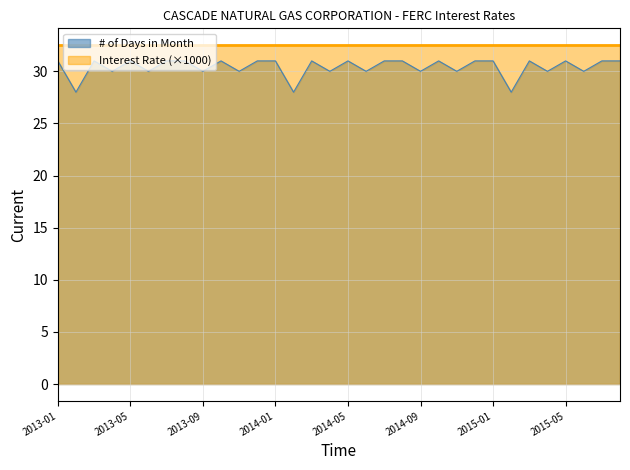

What value does the data have at 2014-10?

31